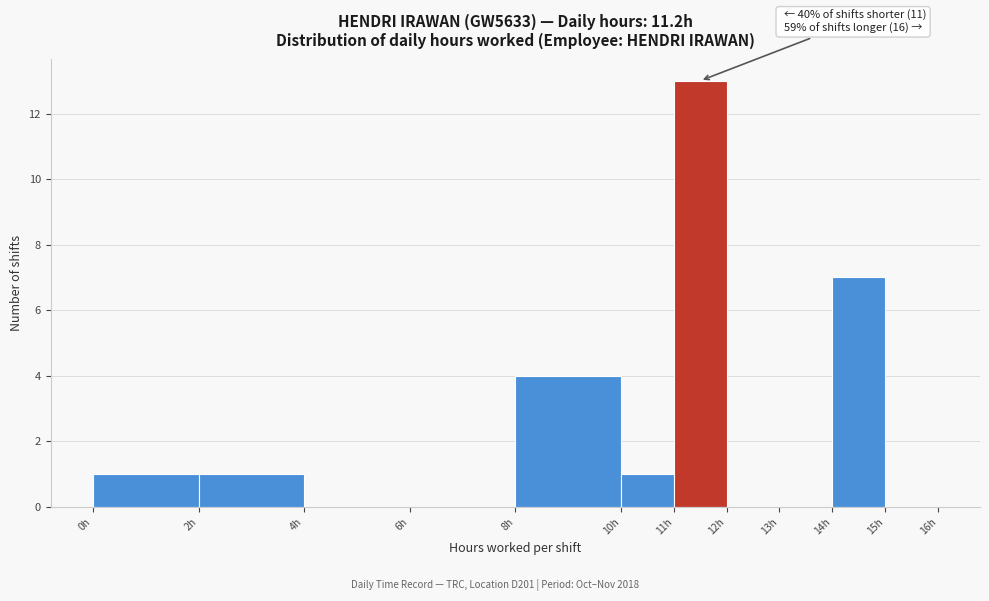

Over which range of the x-axis is the bar tallest?

11 to 12